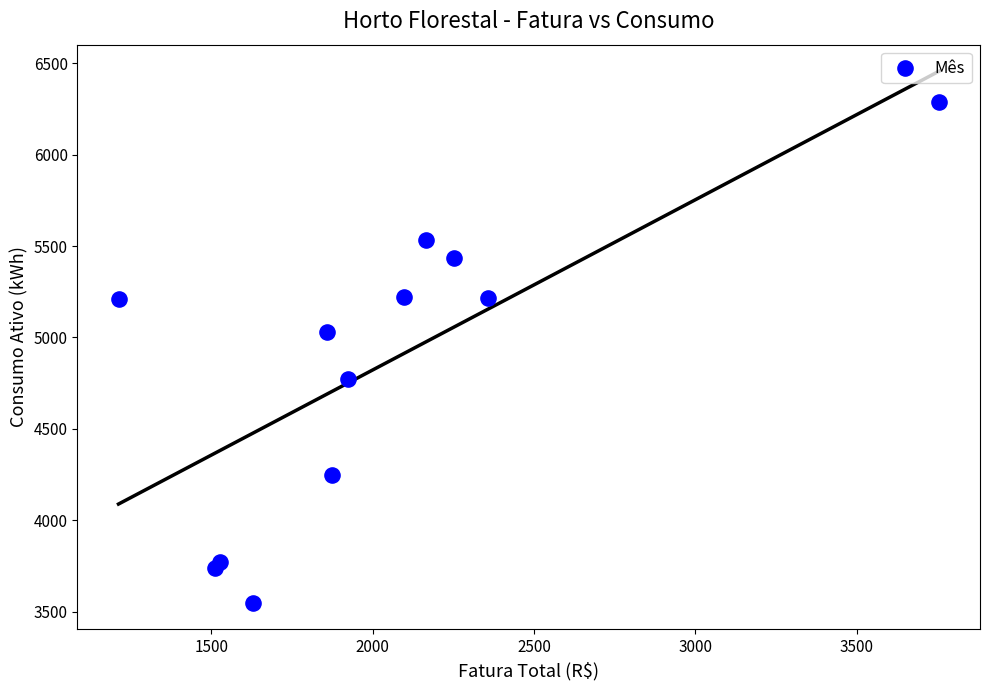

What Y value in the scatter plot is closest to 4918?

5031